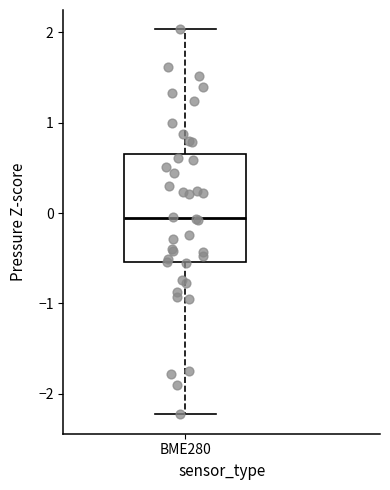

Read this box plot against the y-axis: the position of the median line, the range covered by the box, and the ends of both whiskers. The values are not printed on the chart, so give them approximately, as read against the axis.

median -0.1, box -0.5 to 0.7, whiskers -2.2 to 2.0